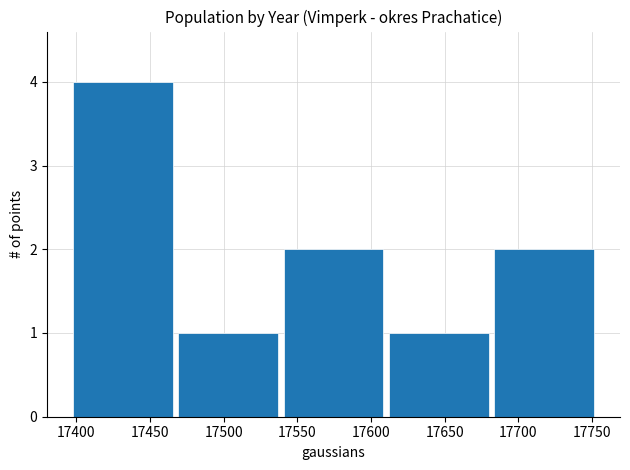

Over which range of the x-axis is the bar tallest?

17395 to 17465